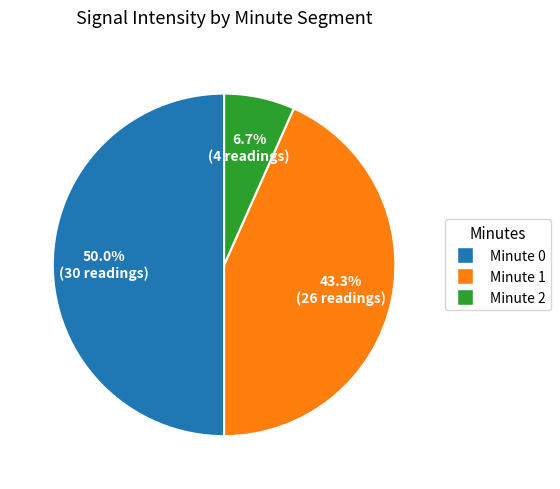

To the nearest percent, what is the average slice percentage?

33%